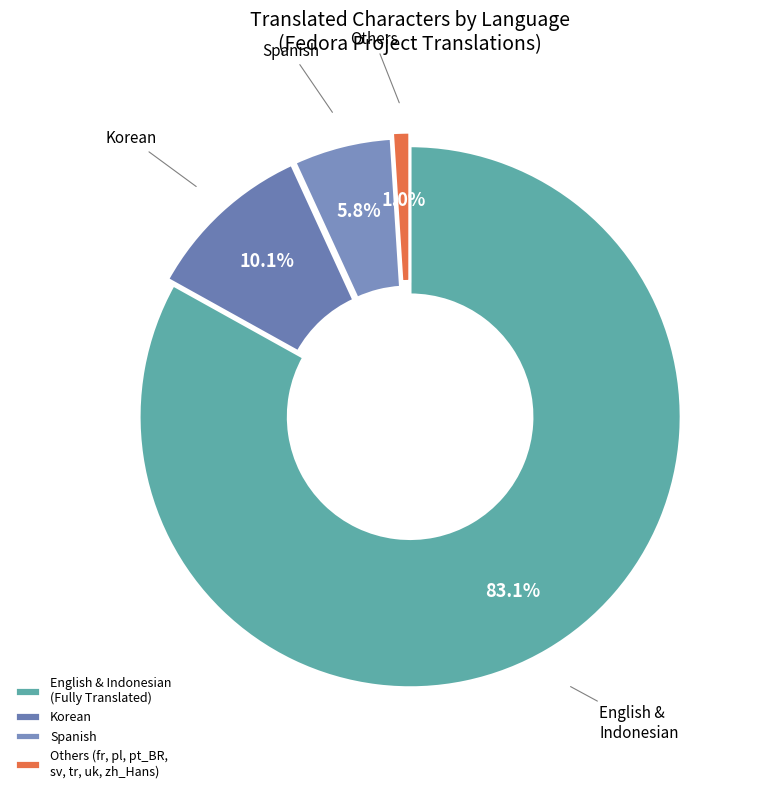

Is there any slice that represents more than half of the pie?

Yes